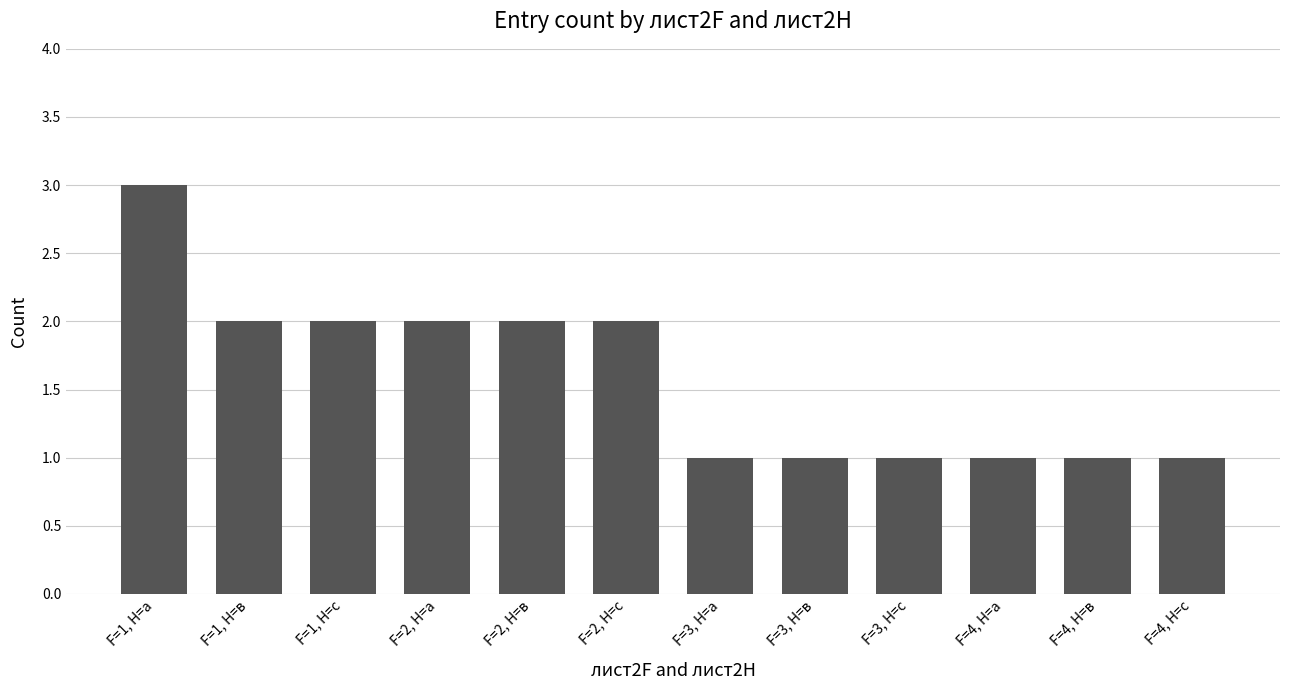

At which label does the data first exceed 2?

F=1, H=а